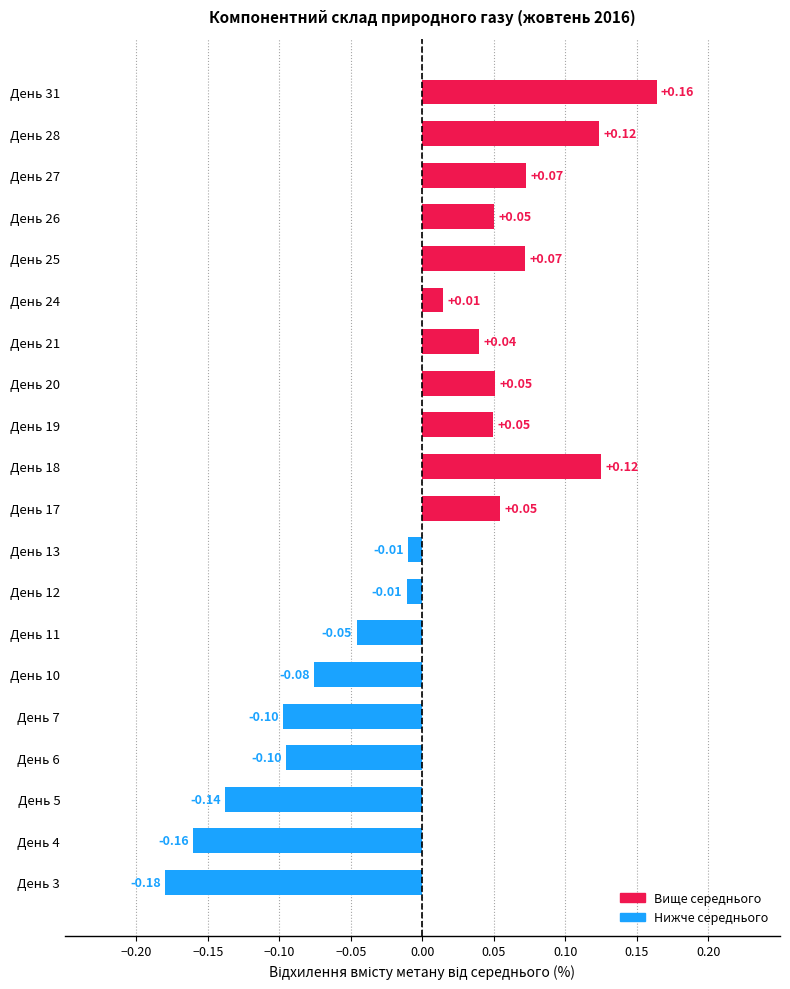

Which has a higher value, День 18 or День 11?

День 18